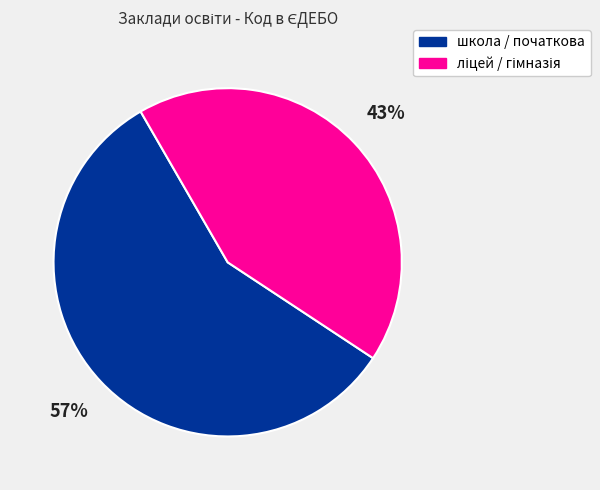

Does any single category account for the majority?

Yes